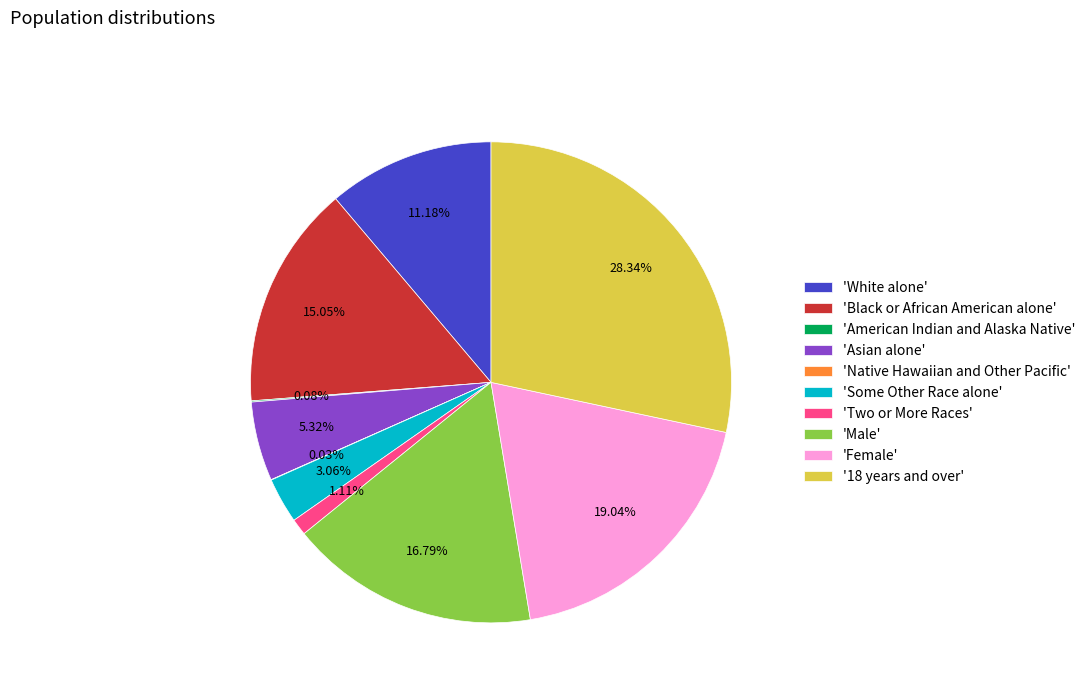

Between '18 years and over' and 'Two or More Races', which is larger?

'18 years and over'